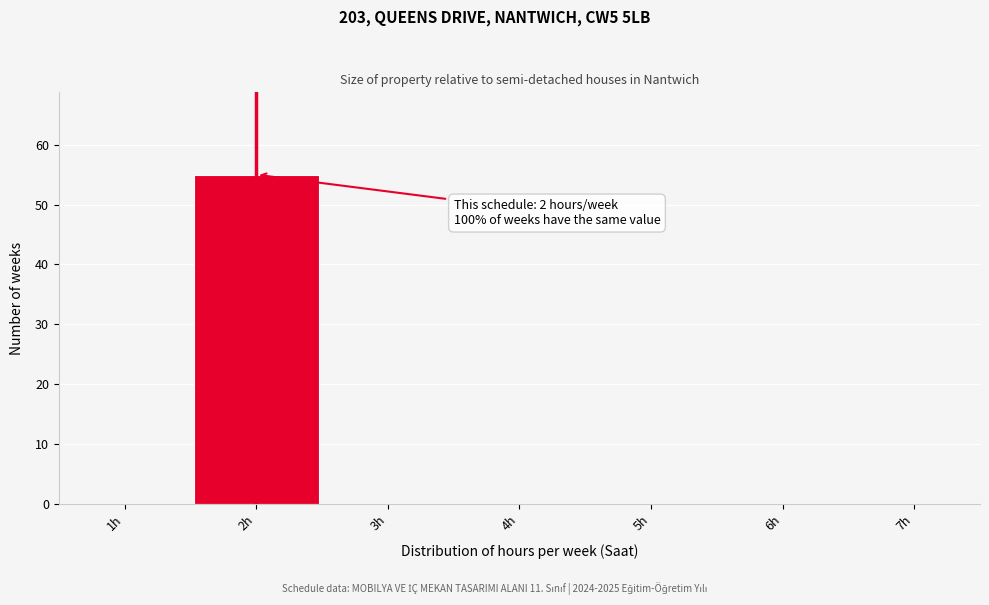

Over which range of the x-axis is the bar tallest?

1.5 to 2.5